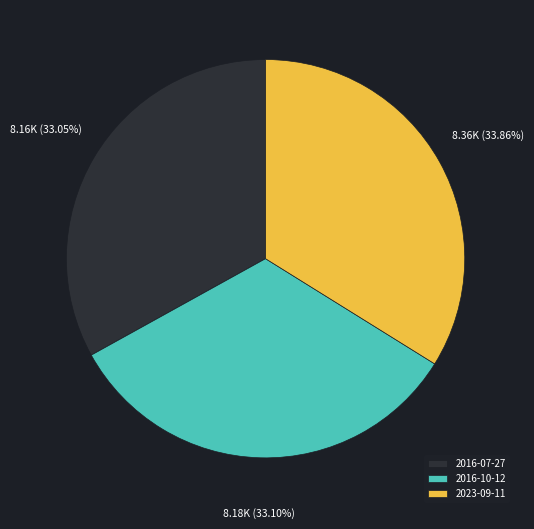

Is there a majority slice in this chart?

No